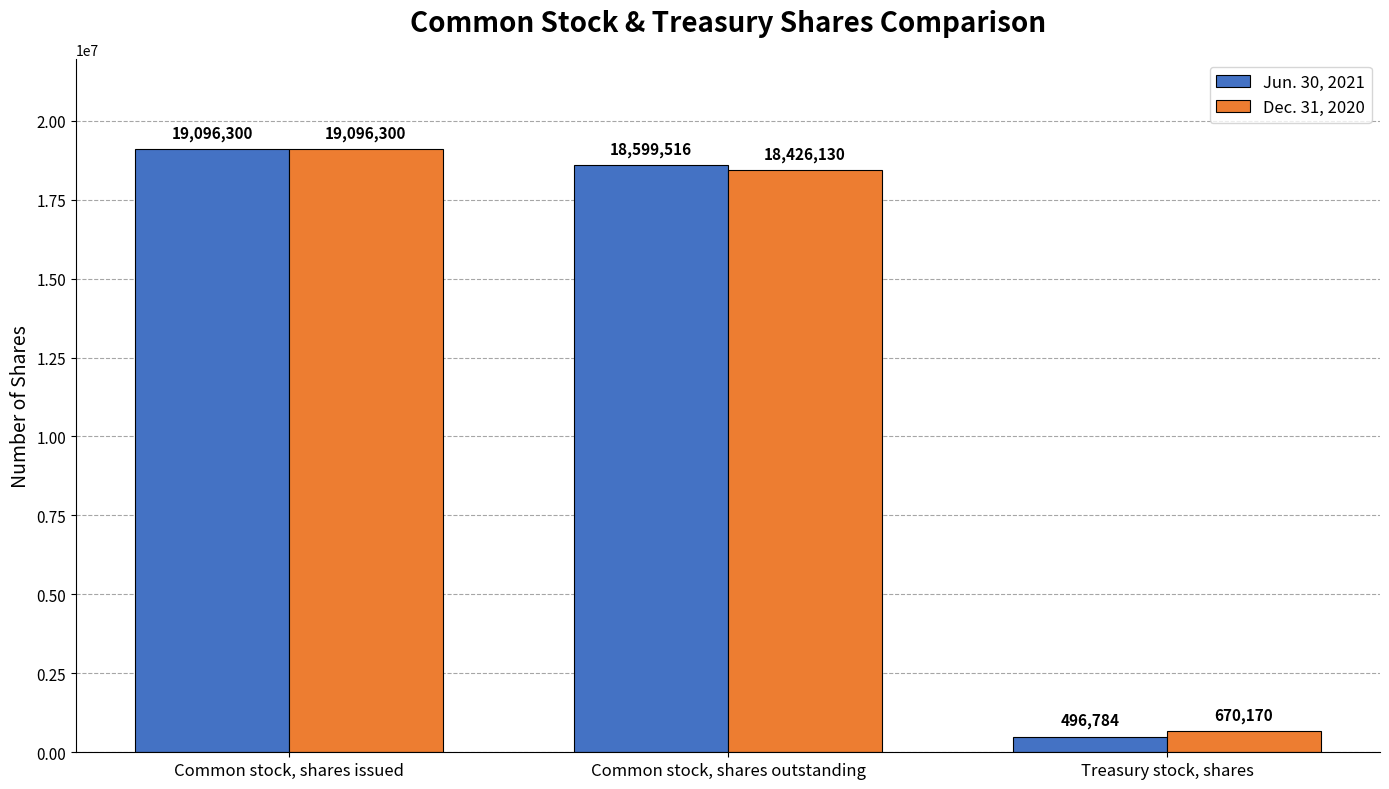

What is the maximum value shown in the chart?

19096300